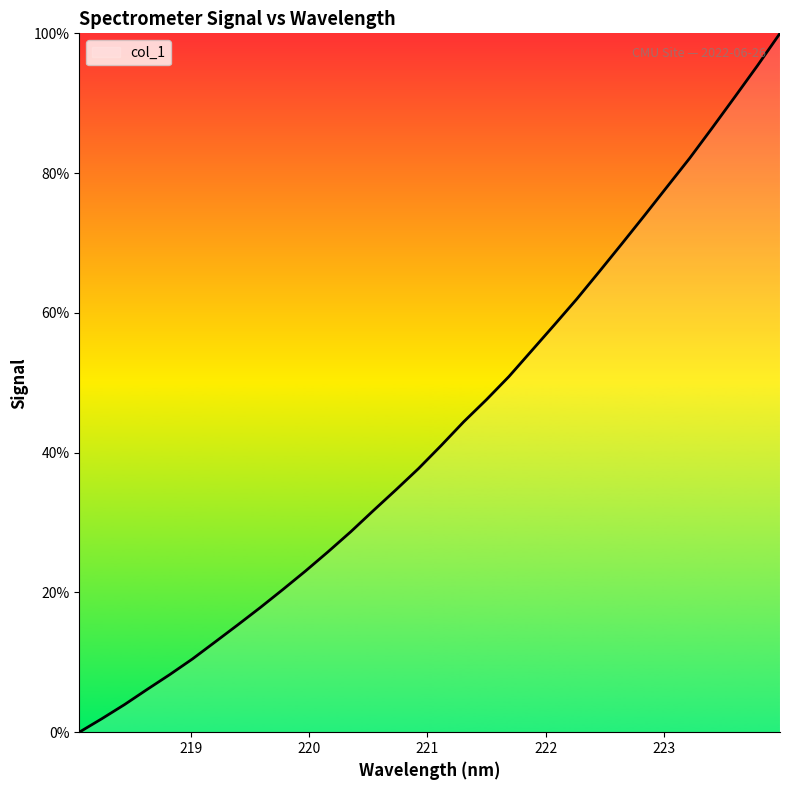

What is the greatest value displayed?

100.0